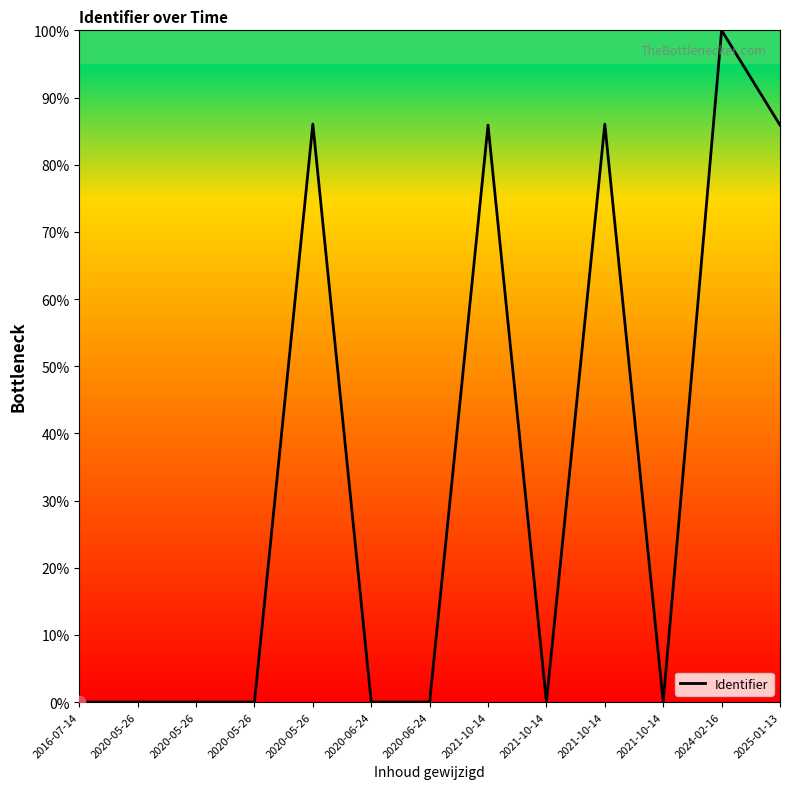

What is the change in value from 2020-05-26 to 2025-01-13?

-0.2